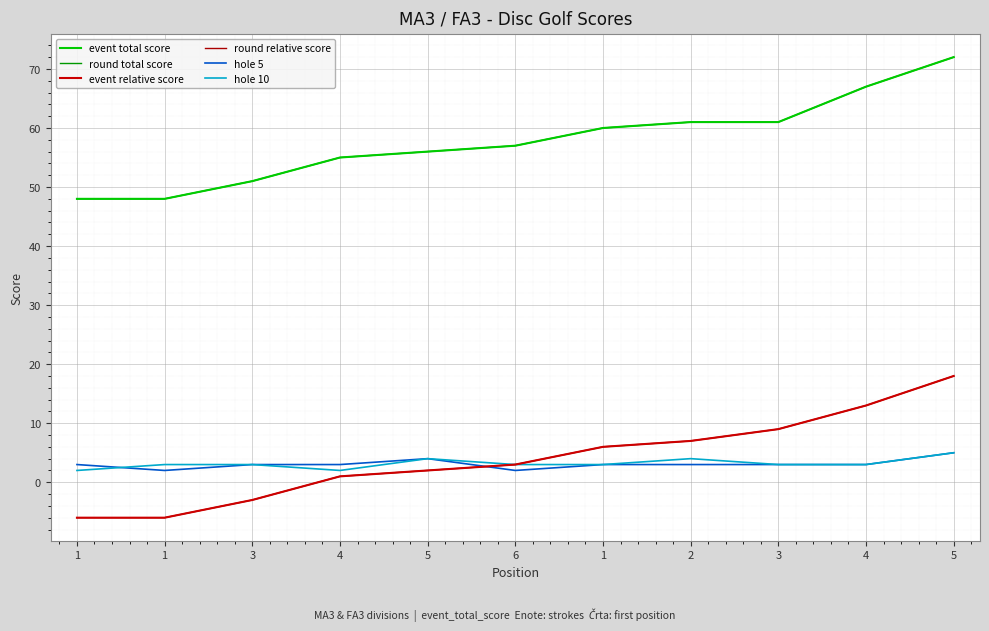

Does the chart display data point markers on the line(s)?

No